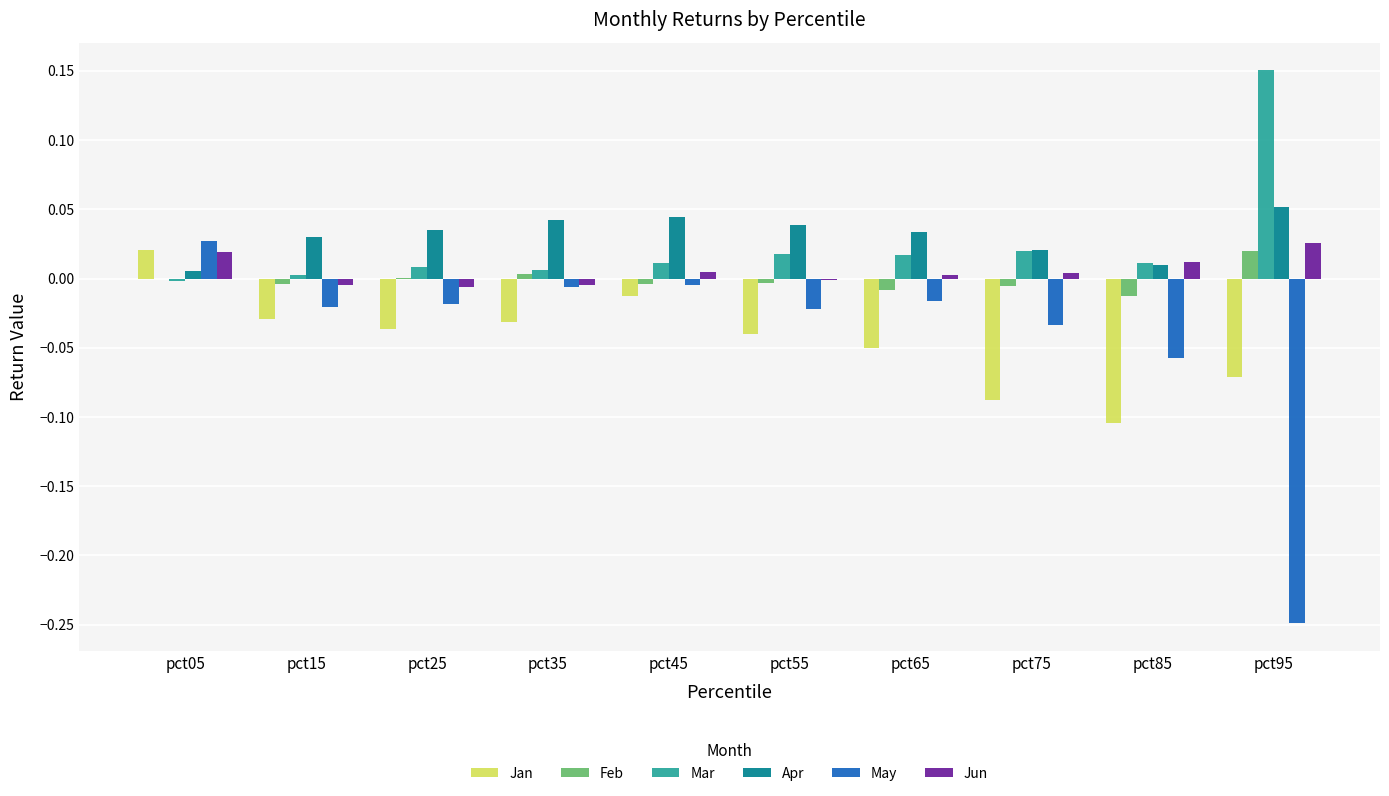

How many data points in May are above 0?

1